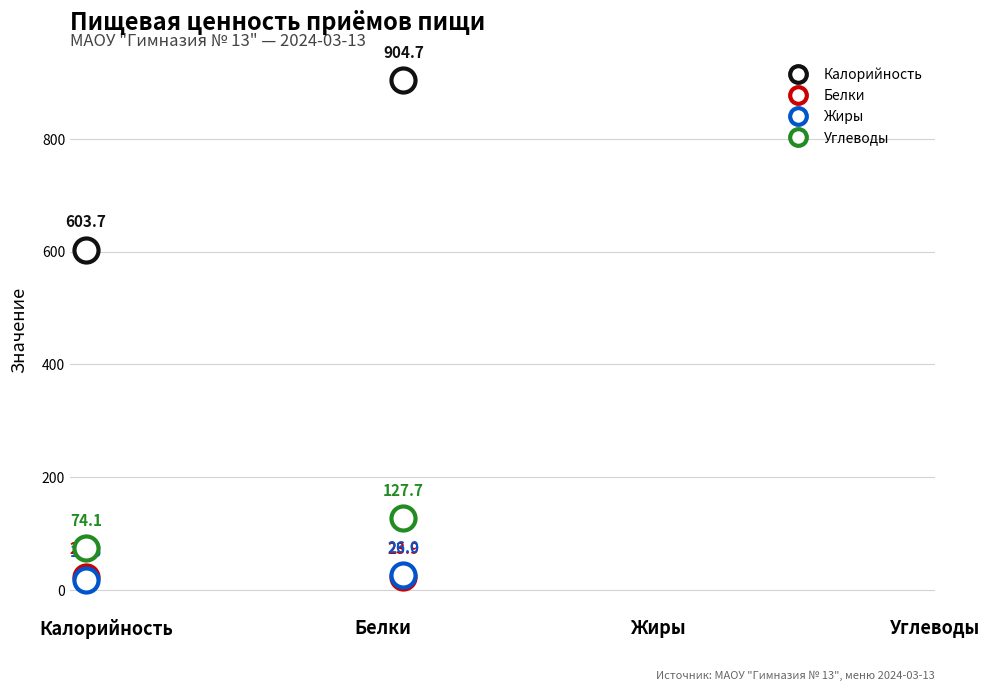

What are all the series names shown in the legend?

Калорийность, Белки, Жиры, Углеводы